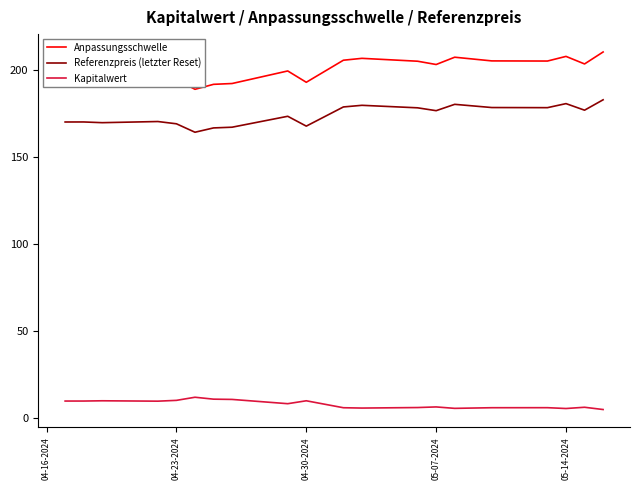

What is the minimum value for Anpassungsschwelle?

189.0